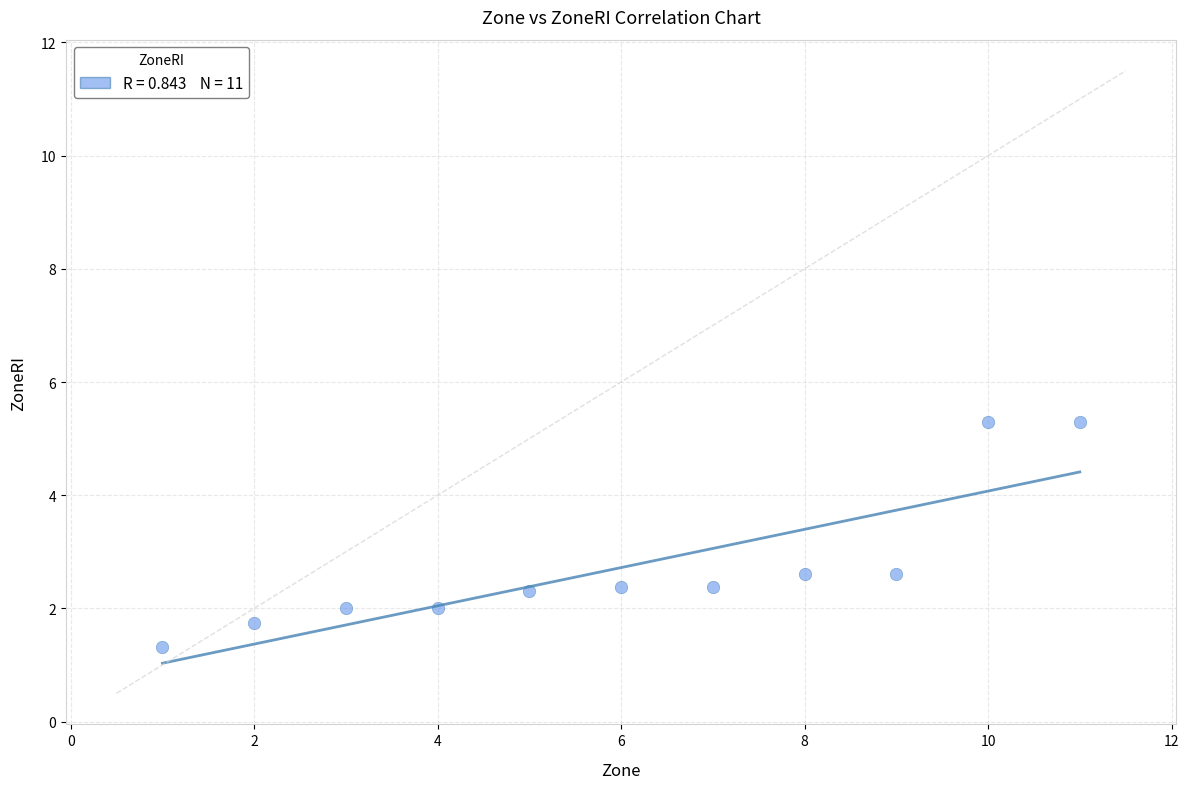

What is the average Y value?

2.7